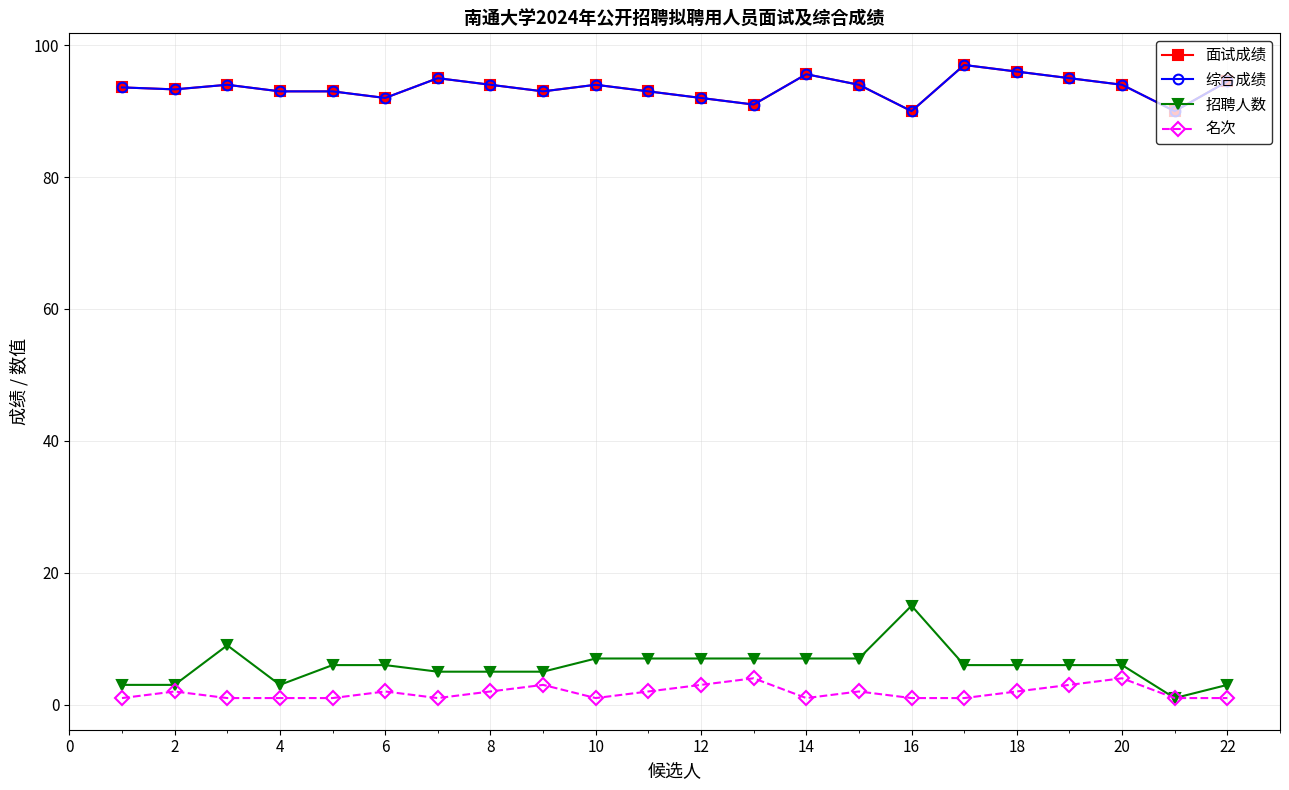

Is this an area chart (filled region under the line)?

No